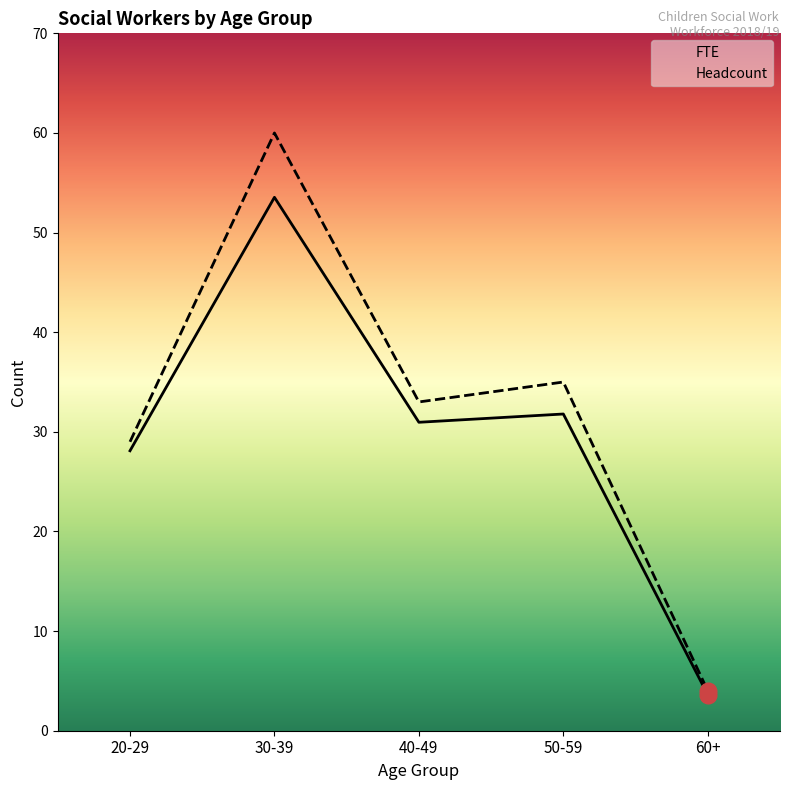

At which label does FTE reach its minimum?

60+